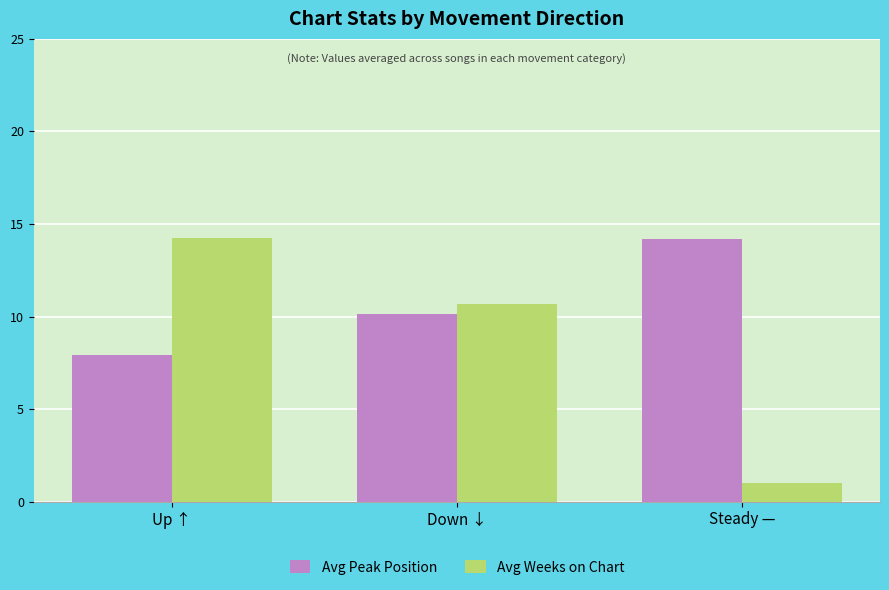

What is the maximum value for Avg Peak Position?

14.2